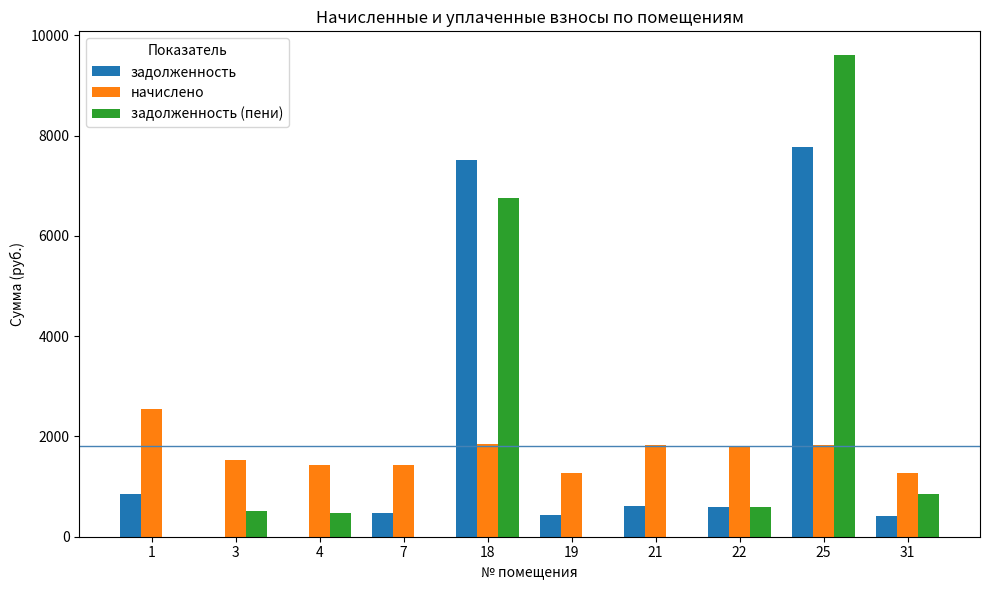

Is the value of начислено at 25 greater than the value of задолженность at 7?

Yes